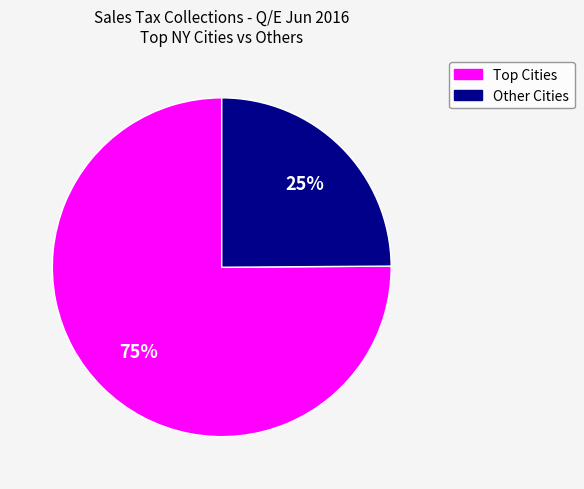

To the nearest percent, what is the average slice percentage?

50%